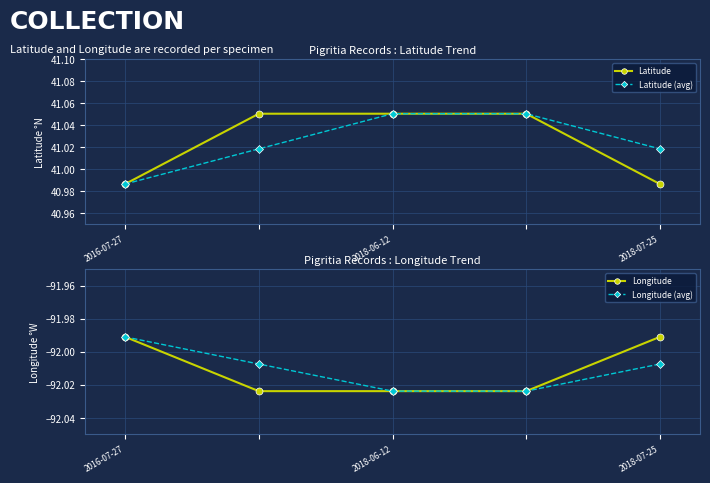

Where is Latitude nearest to the value 41?

2016-07-27